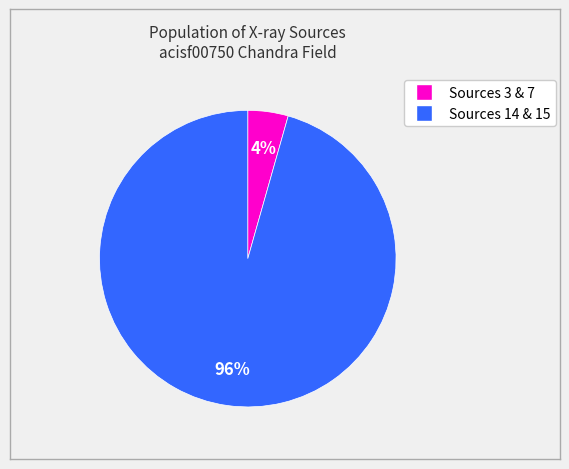

Is there any slice that represents more than half of the pie?

Yes